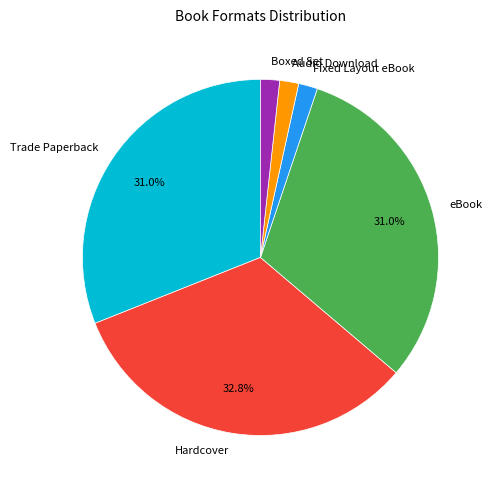

Combined, do Fixed Layout eBook and eBook account for over 50%?

No